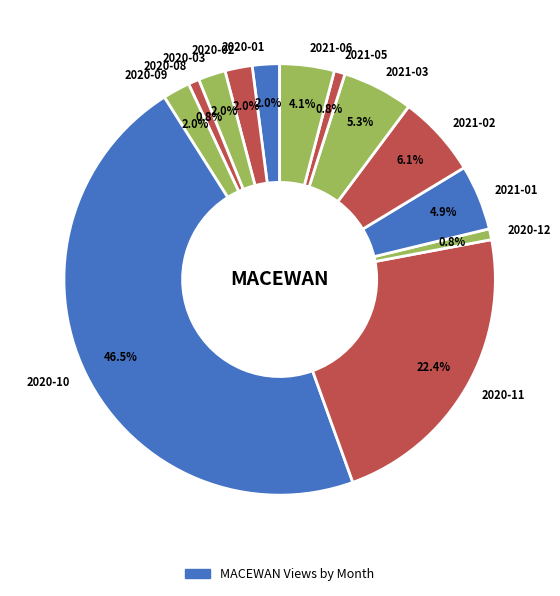

The 2020-08 slice represents 1% of the pie. True or false?

True